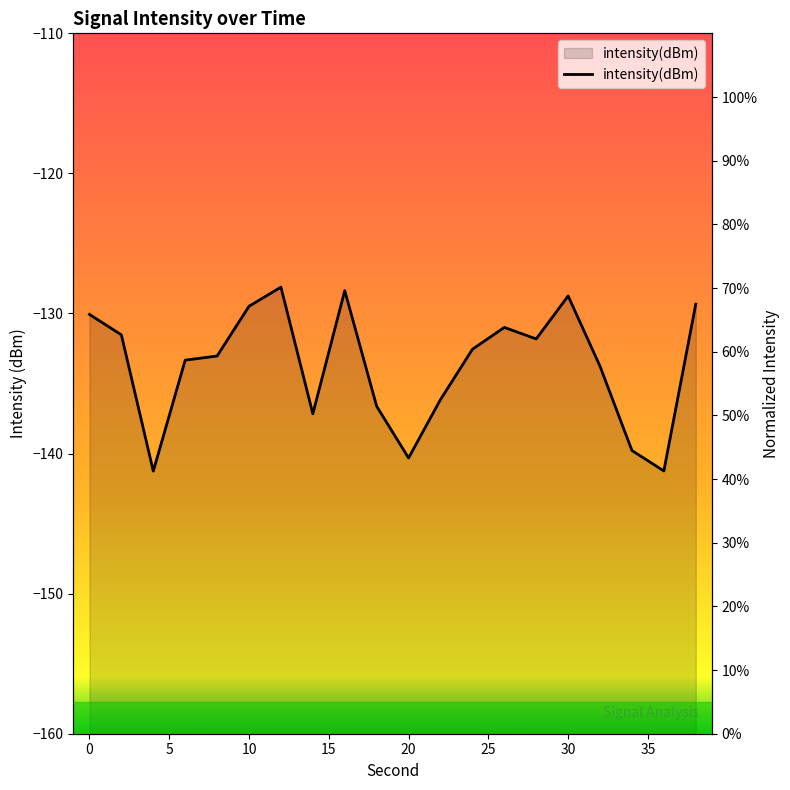

What is the value of the 6th point from the left?

67.1